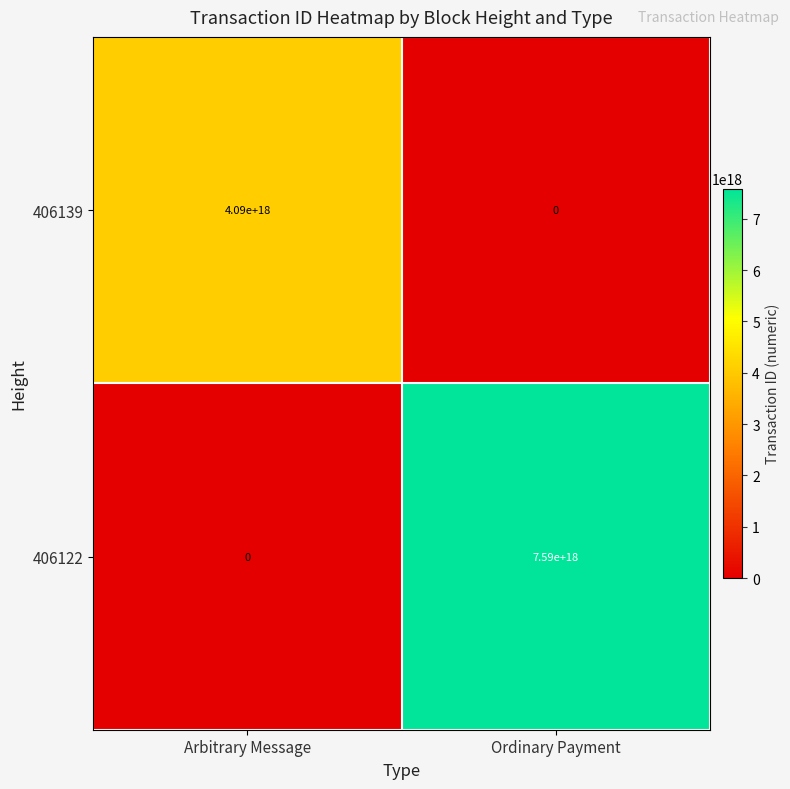

Which series has the largest total across all categories?

406122